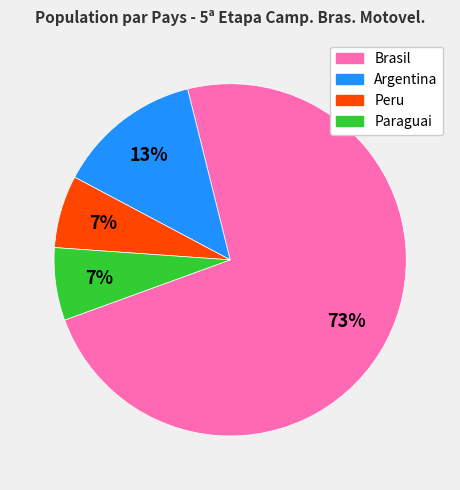

Which has a higher value, Brasil or Paraguai?

Brasil